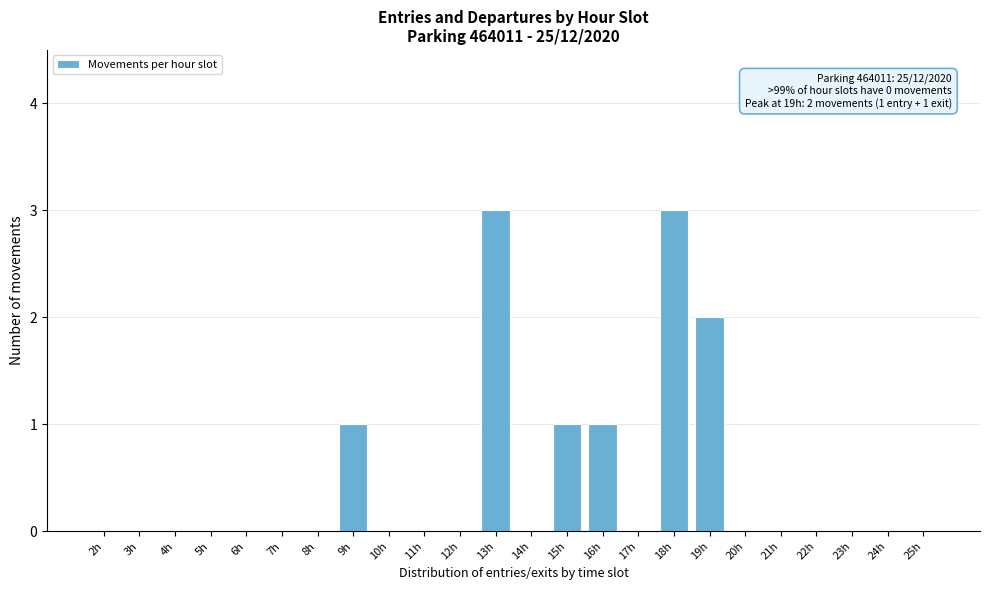

Reading left to right, what are all the values shown in this chart?

2h=0	3h=0	4h=0	5h=0	6h=0	7h=0	8h=0	9h=1	10h=0	11h=0	12h=0	13h=3	14h=0	15h=1	16h=1	17h=0	18h=3	19h=2	20h=0	21h=0	22h=0	23h=0	24h=0	25h=0